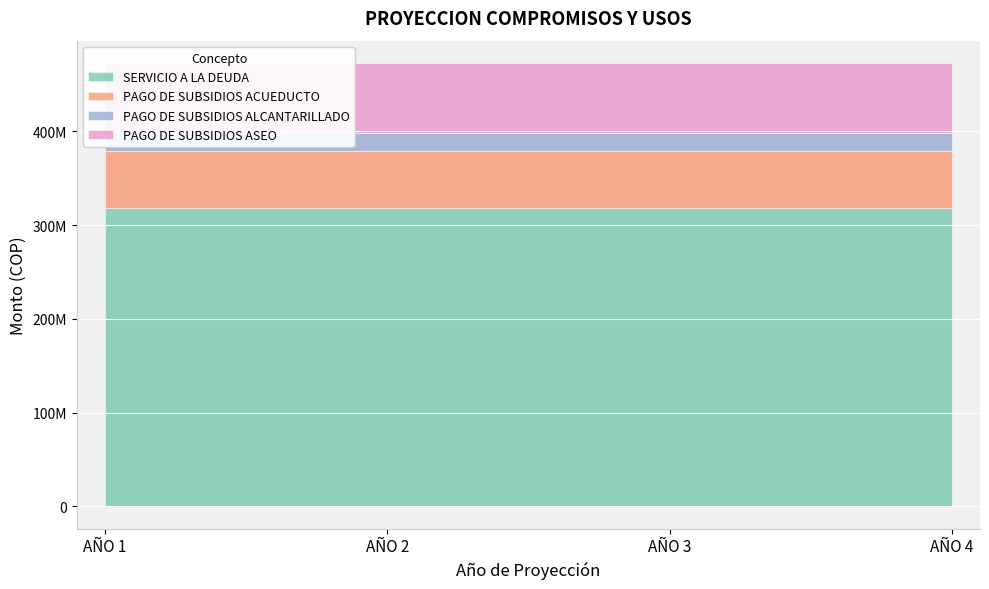

What is the value of the PAGO DE SUBSIDIOS ASEO point at the 3rd from the left?

74480178